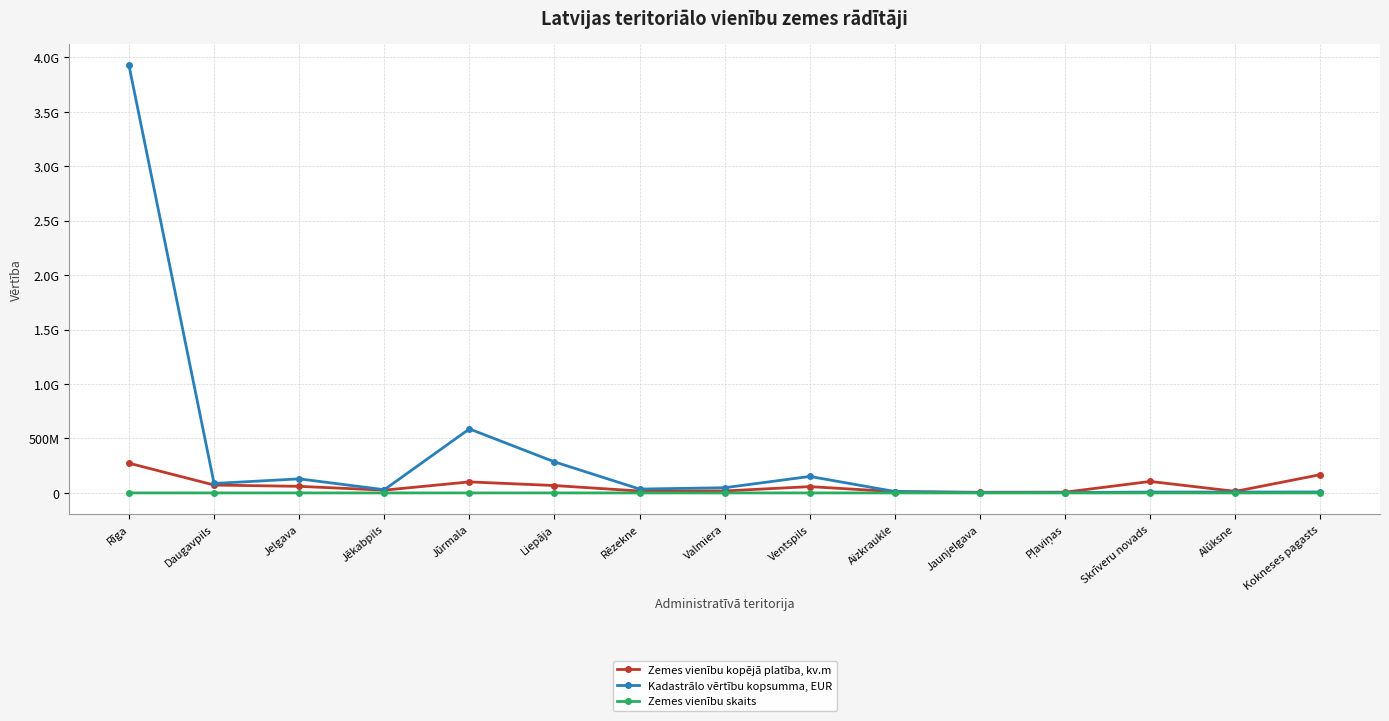

What is the difference between the Zemes vienību skaits values at Liepāja and Jaunjelgava?

6904